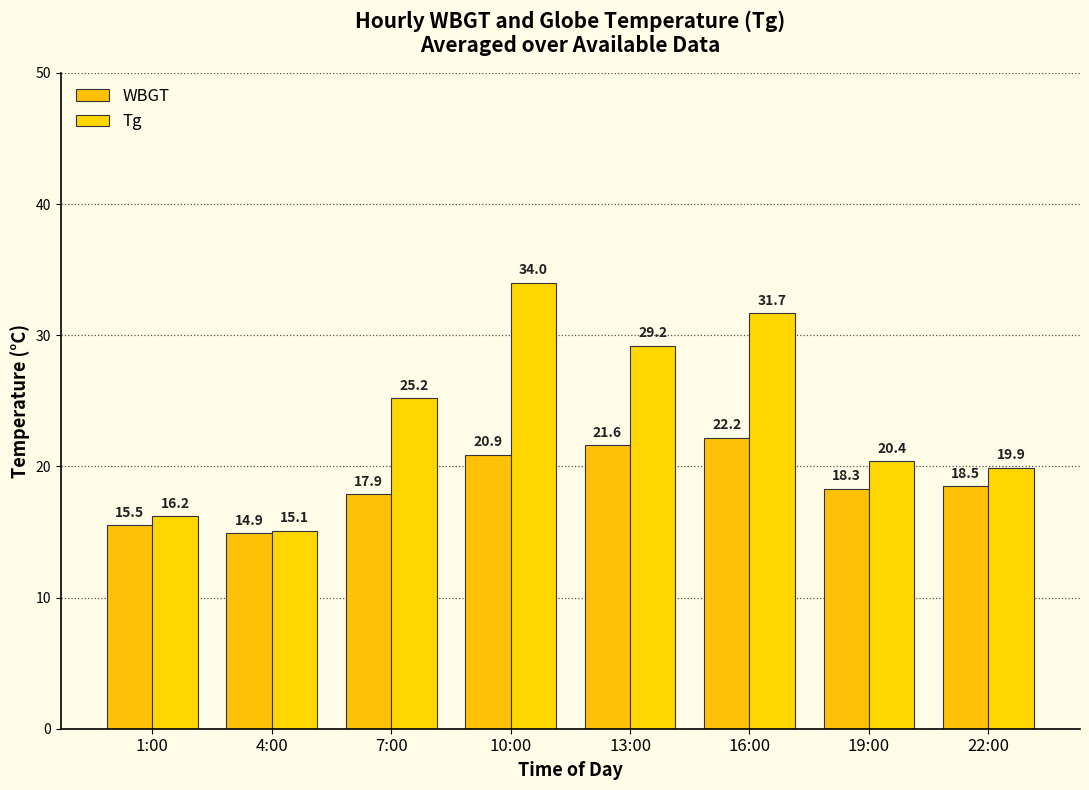

How many data points in Tg are above 25?

4